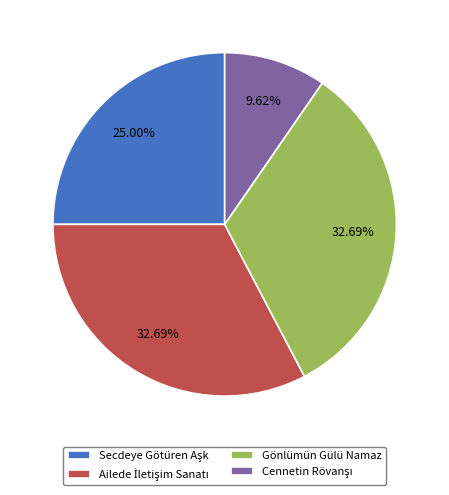

Is there a majority slice in this chart?

No